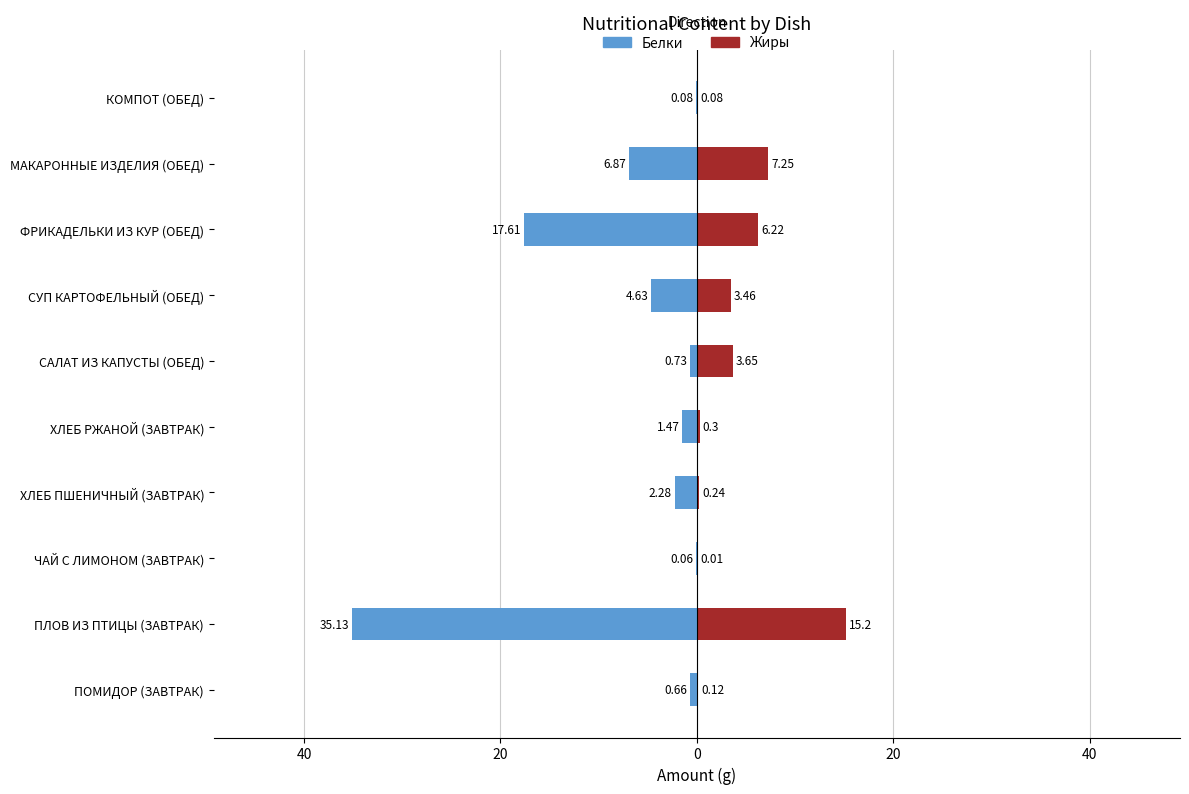

True or false: Белки has a value of -0.2 at ПОМИДОР (ЗАВТРАК).

False